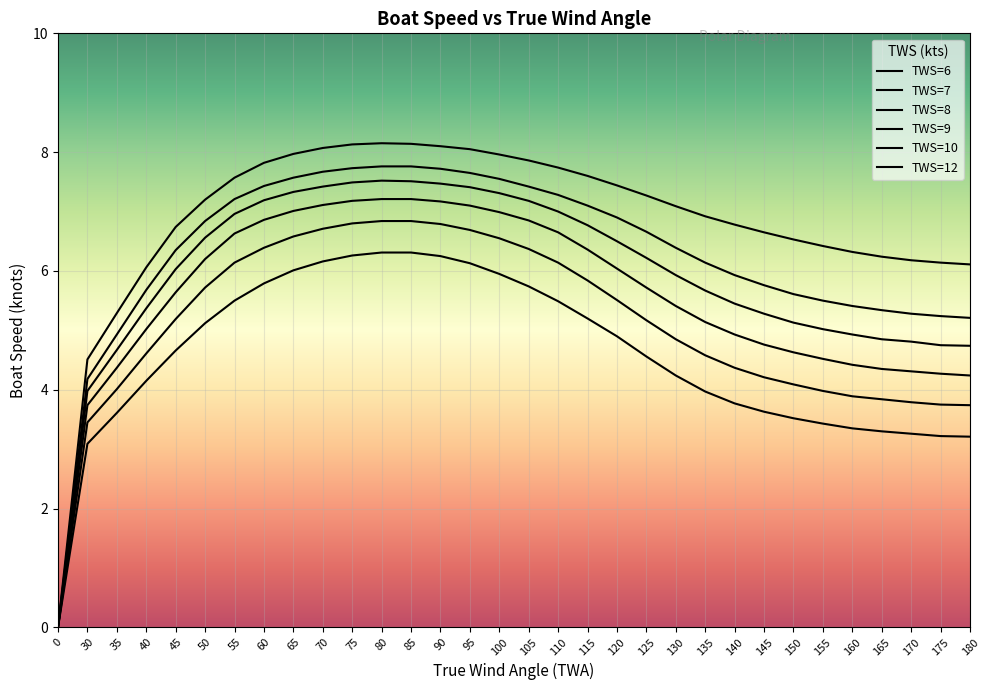

What is the difference between the highest and lowest values at 65?

2.0